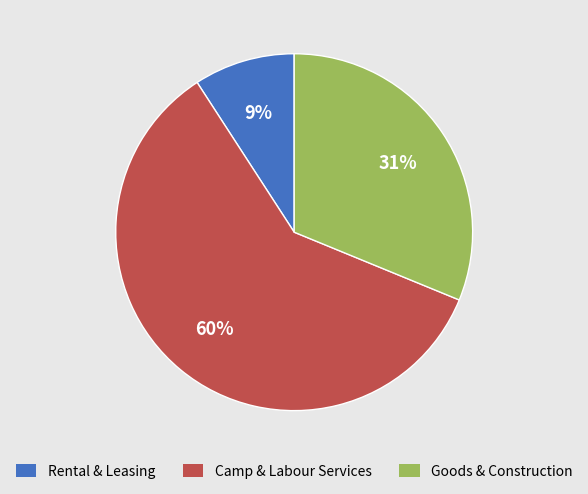

To the nearest percent, what portion does Rental & Leasing represent?

9%